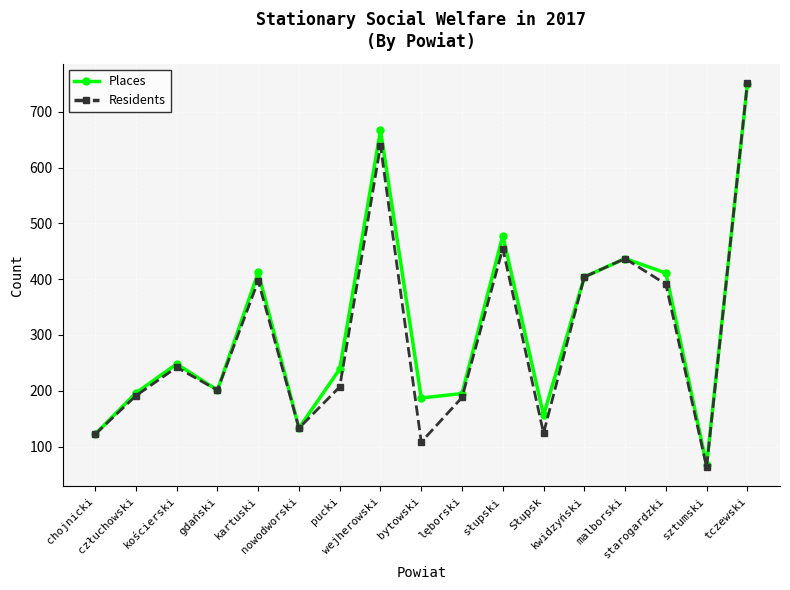

What is the greatest value displayed?

752